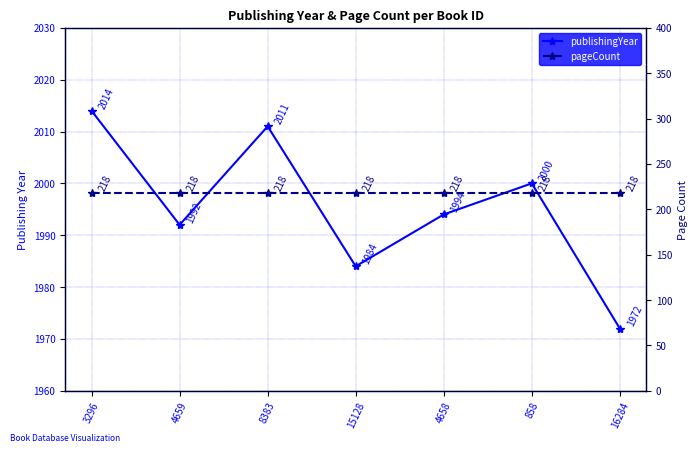

True or false: pageCount and publishingYear intersect in this chart.

False